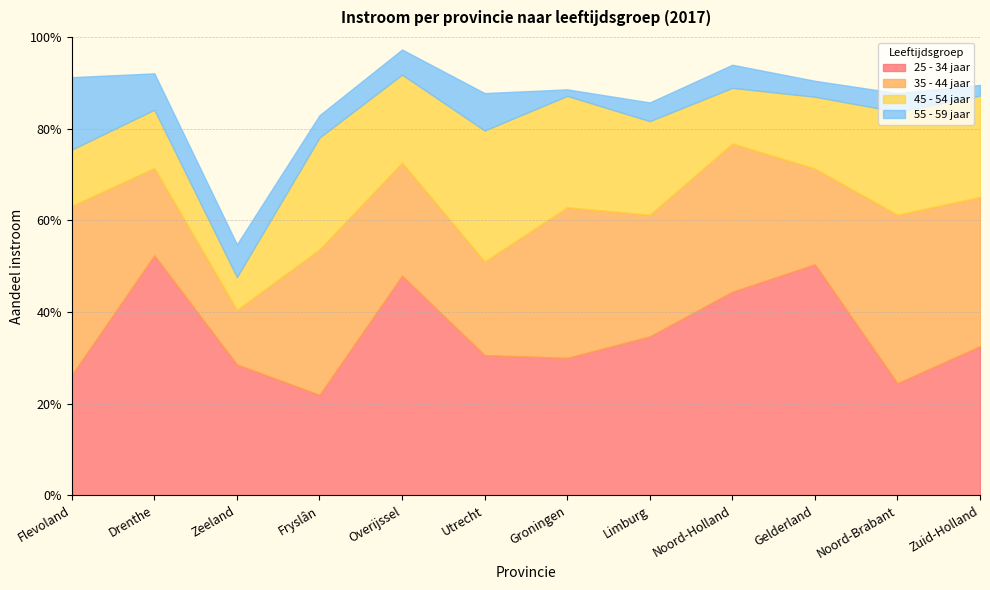

After their last crossing, which series has the higher values: 25 - 34 jaar or 35 - 44 jaar?

35 - 44 jaar